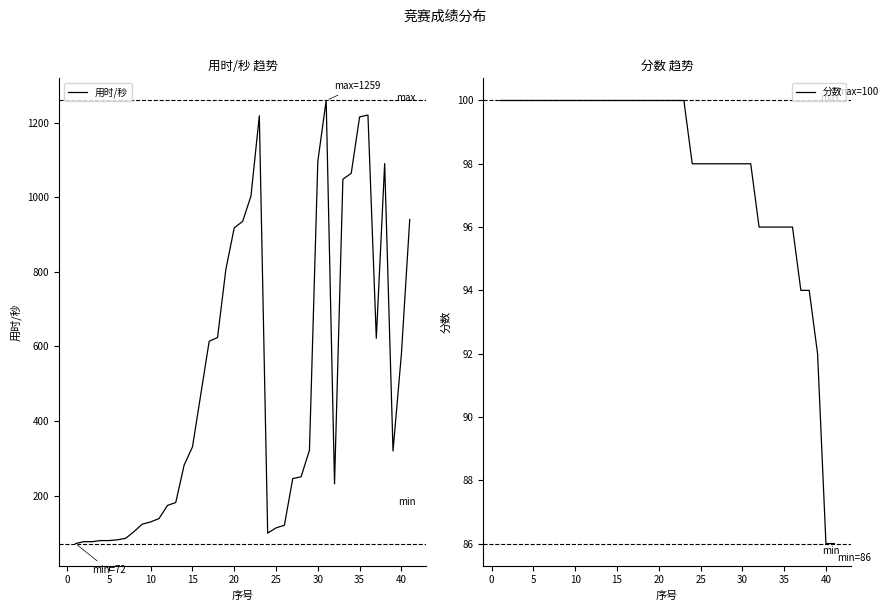

What is the difference between the maximum and minimum values in the 分数 series?

14